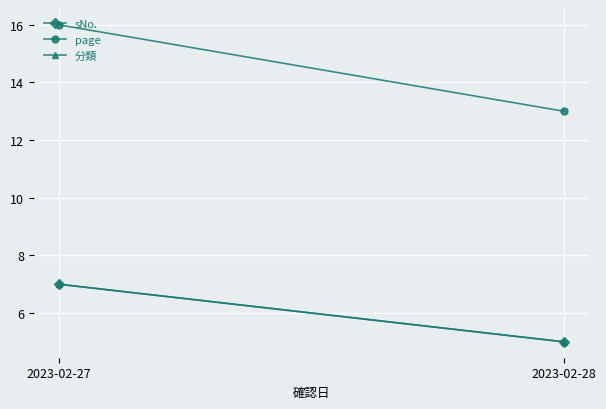

Reading left to right, what are all the values shown in this chart?

sNo.: 2023-02-27=7	2023-02-28=5
page: 2023-02-27=16	2023-02-28=13
分類: 2023-02-27=7	2023-02-28=5